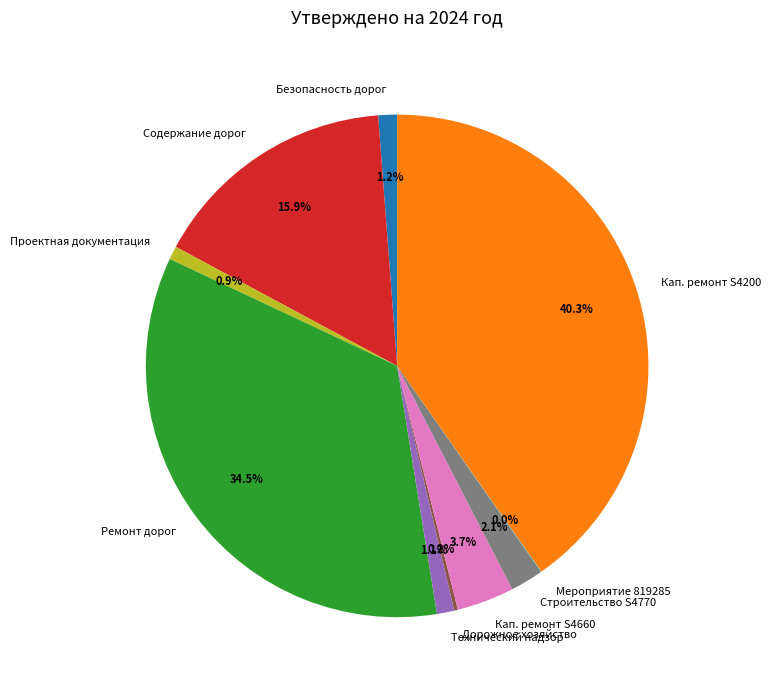

Approximately how many times larger is the value at Строительство S4770 compared to Проектная документация?

2.5